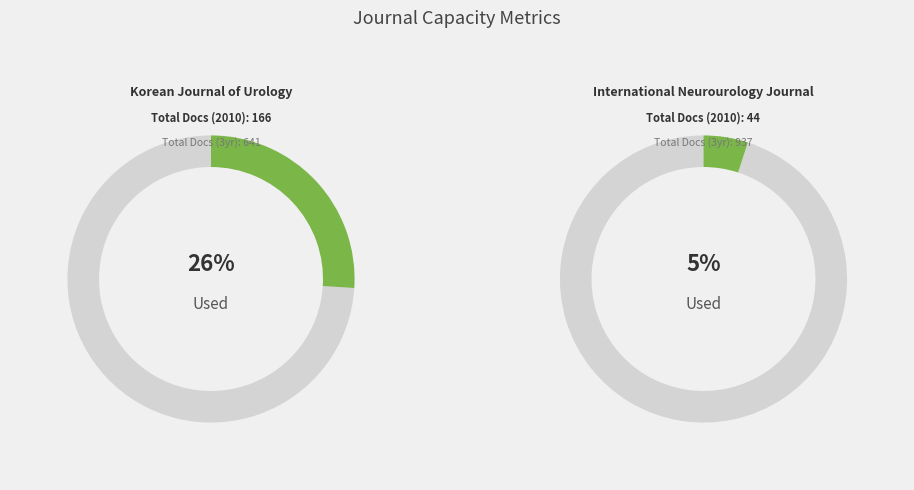

Does International Neurourology Journal represent more than half of the total?

No